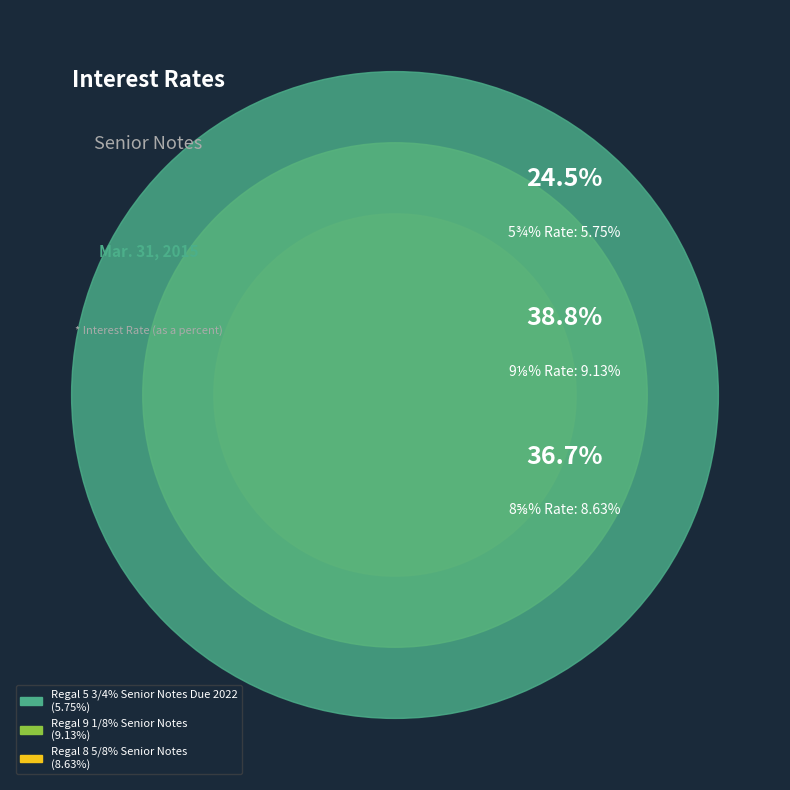

Is there a majority slice in this chart?

No